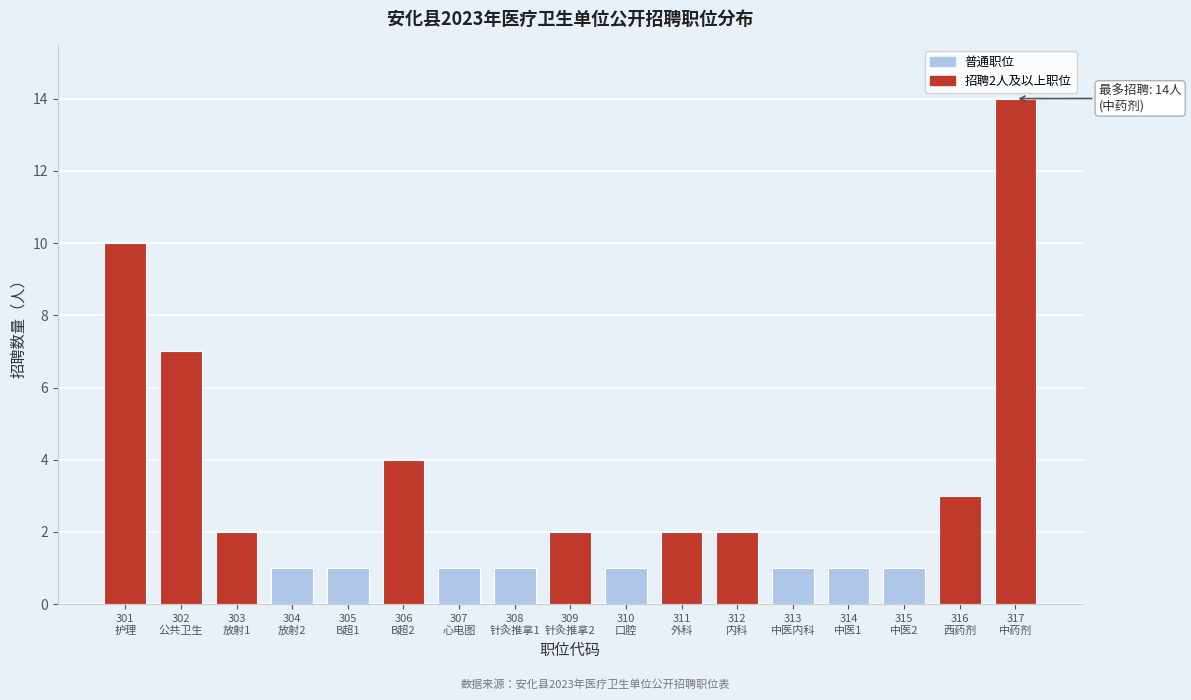

Reading left to right, extract all data points from this chart.

10	7	2	1	1	4	1	1	2	1	2	2	1	1	1	3	14